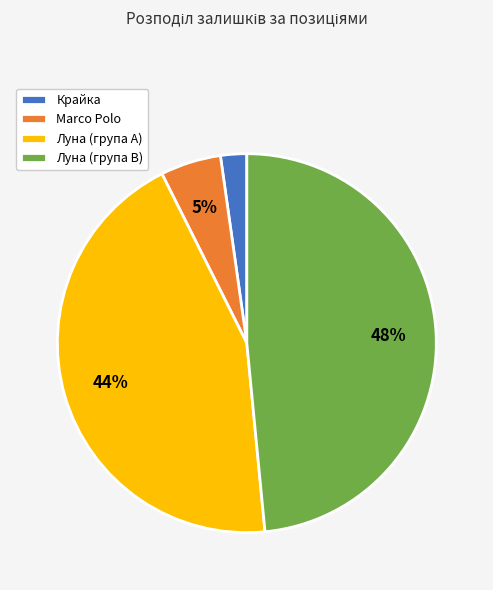

How many segments does this pie chart have?

4